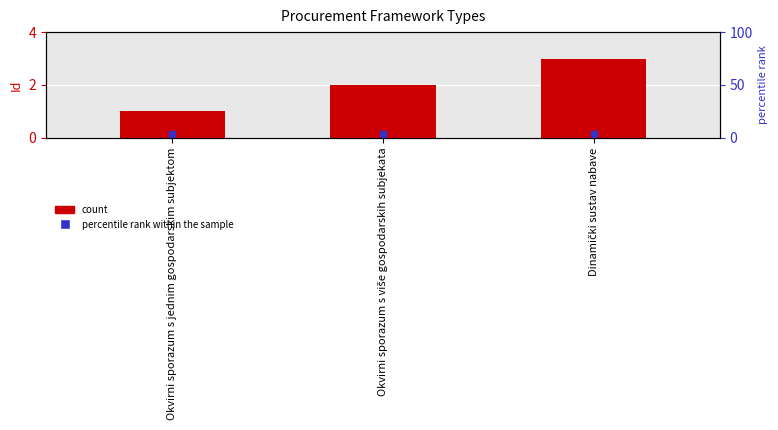

Which category has the lowest value across all series?

Okvirni sporazum s jednim gospodarskim subjektom